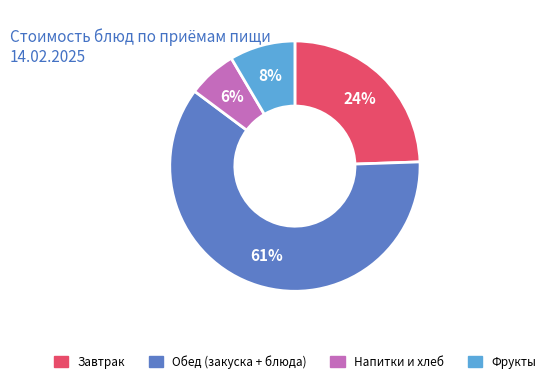

Does any single category account for the majority?

Yes